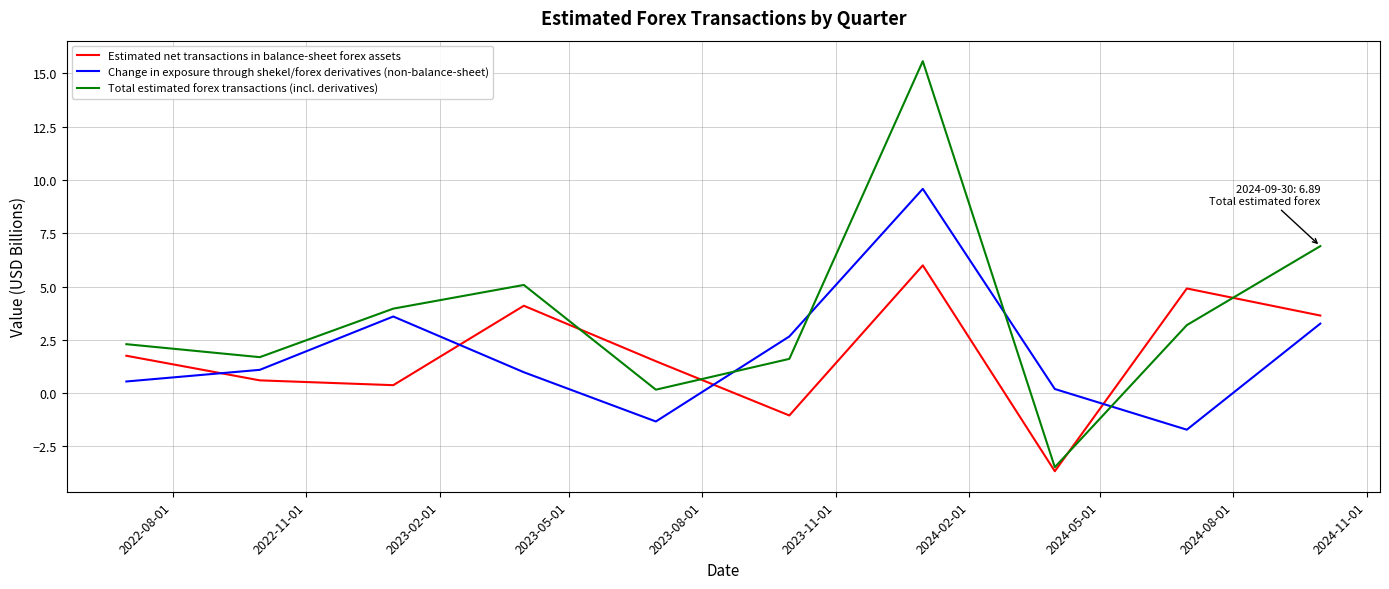

List the series in order of their peak value, highest first.

Total estimated forex transactions (incl. derivatives), Change in exposure through shekel/forex derivatives (non-balance-sheet), Estimated net transactions in balance-sheet forex assets